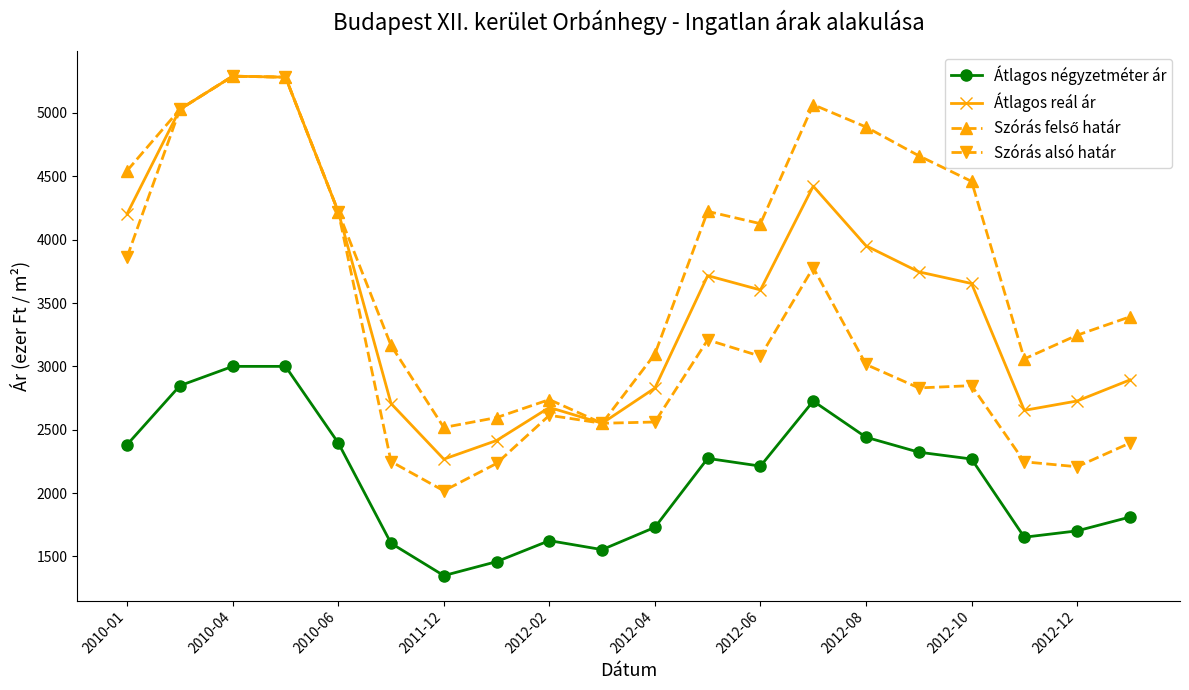

True or false: Átlagos reál ár and Átlagos négyzetméter ár cross at least once.

False